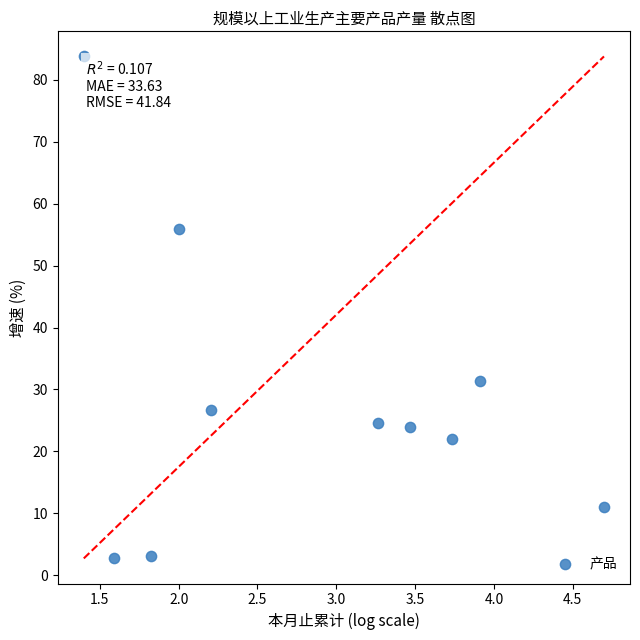

What is the range of Y values (max minus min)?

81.1